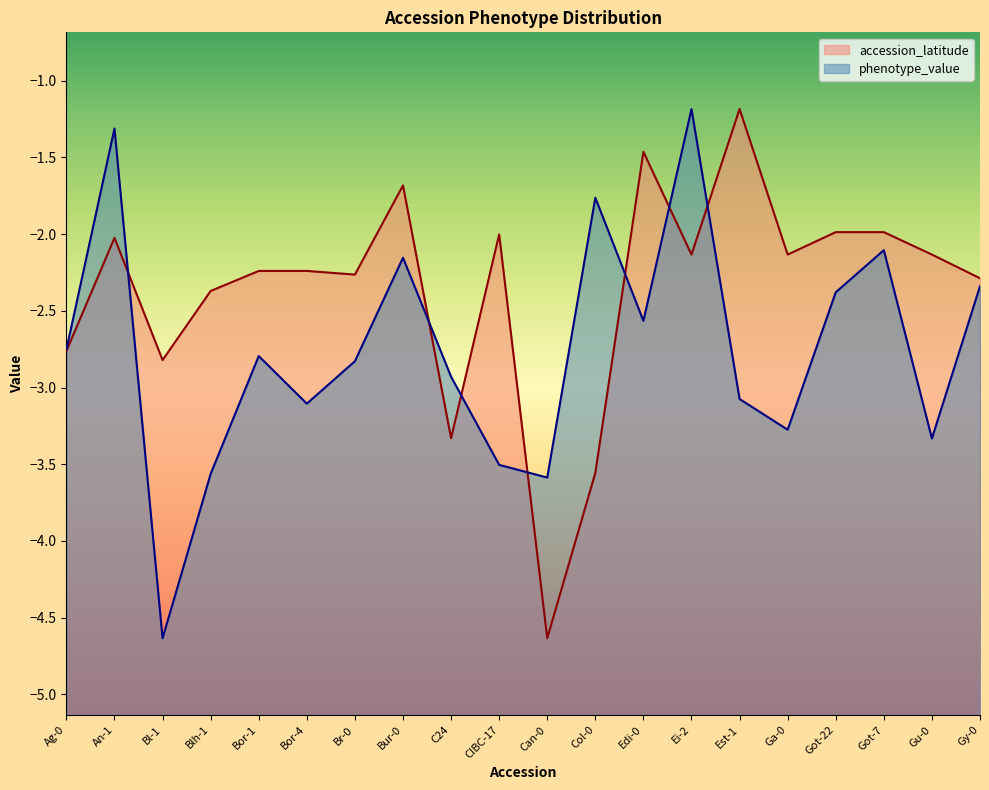

True or false: accession_latitude and phenotype_value cross at least once.

True